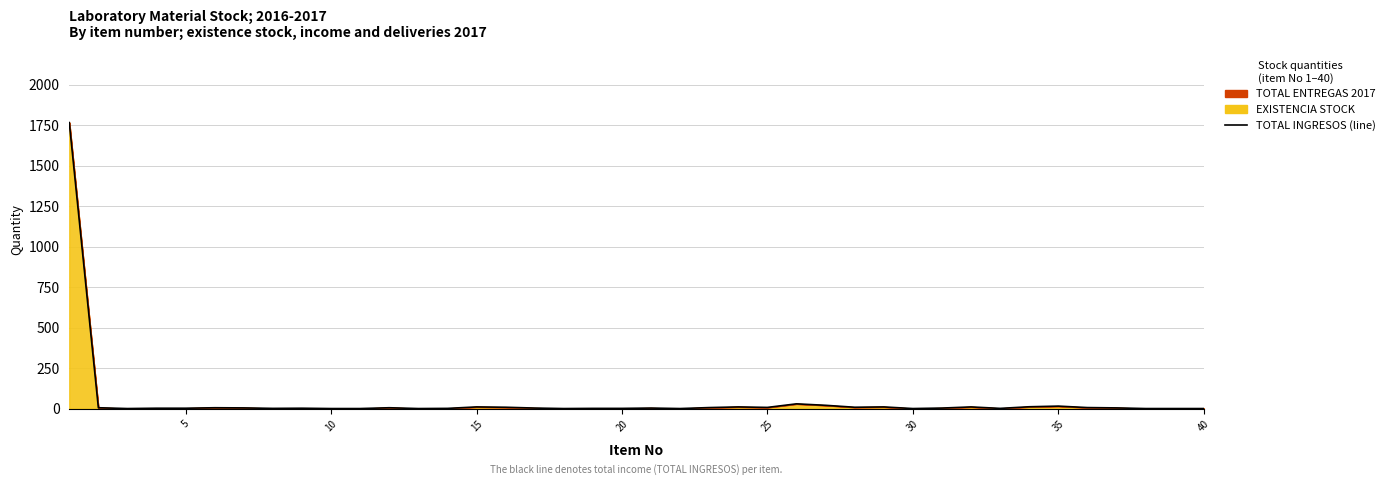

What is the greatest value displayed?

1765.5